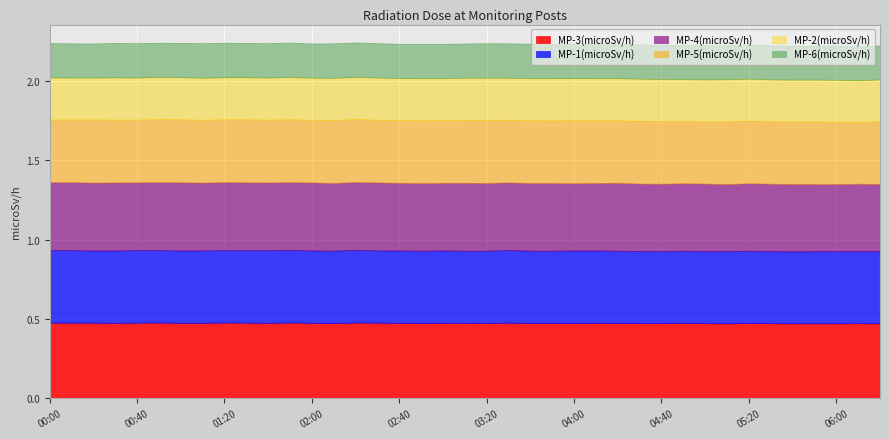

Which series has the widest spread of values?

MP-5(microSv/h)